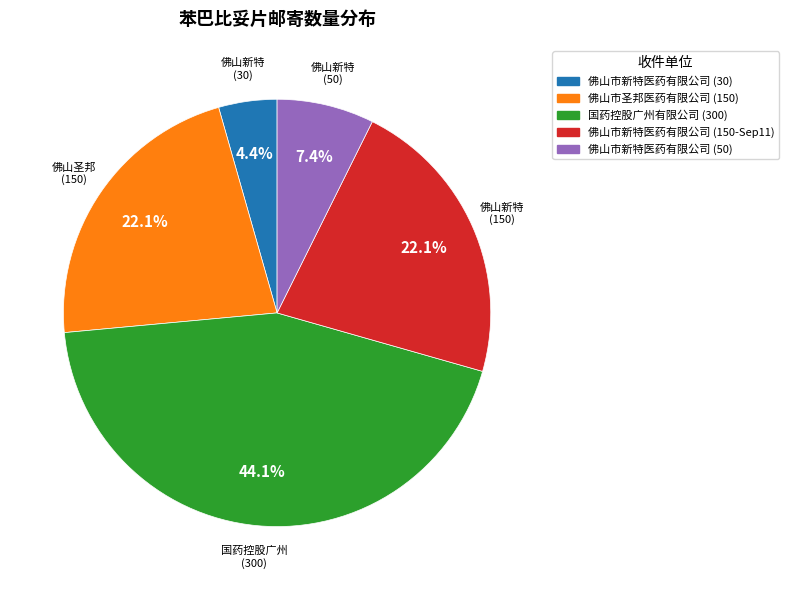

Is there a majority slice in this chart?

No